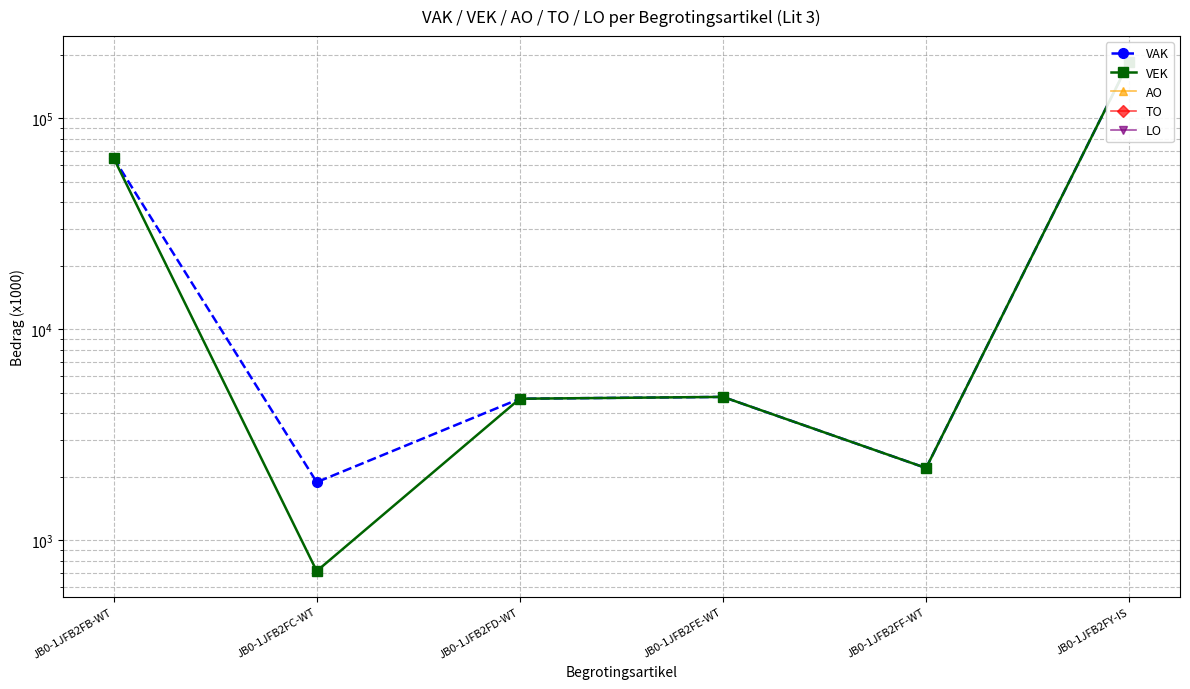

The VAK series shows 600 at JB0-1JFB2FC-WT. True or false?

False